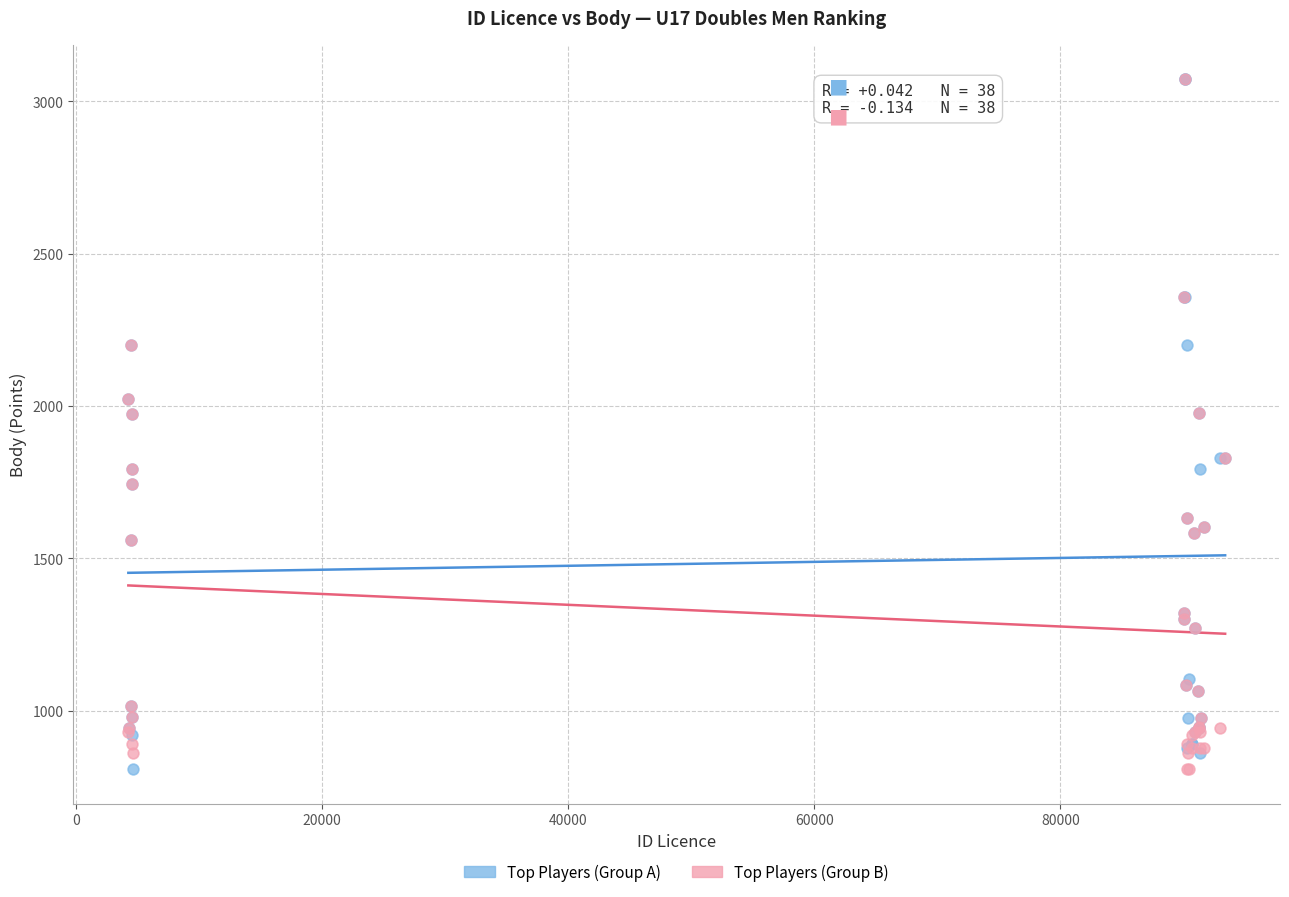

What are all the series names shown in the legend?

Top Players (Group A), Top Players (Group B)